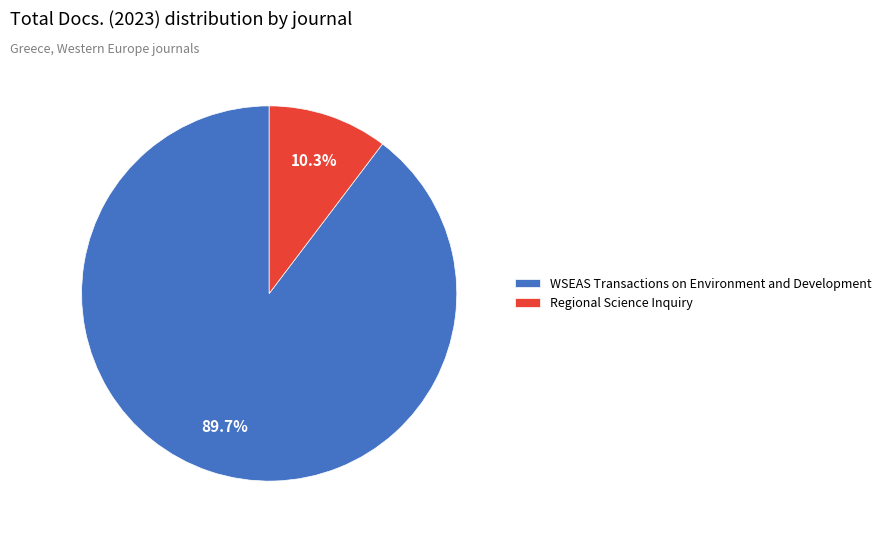

What is the largest slice in the pie chart?

WSEAS Transactions on Environment and Development